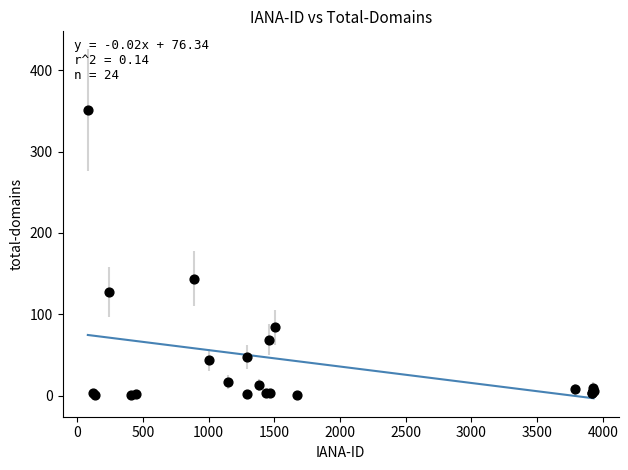

What Y value in the scatter plot is closest to 176?

144